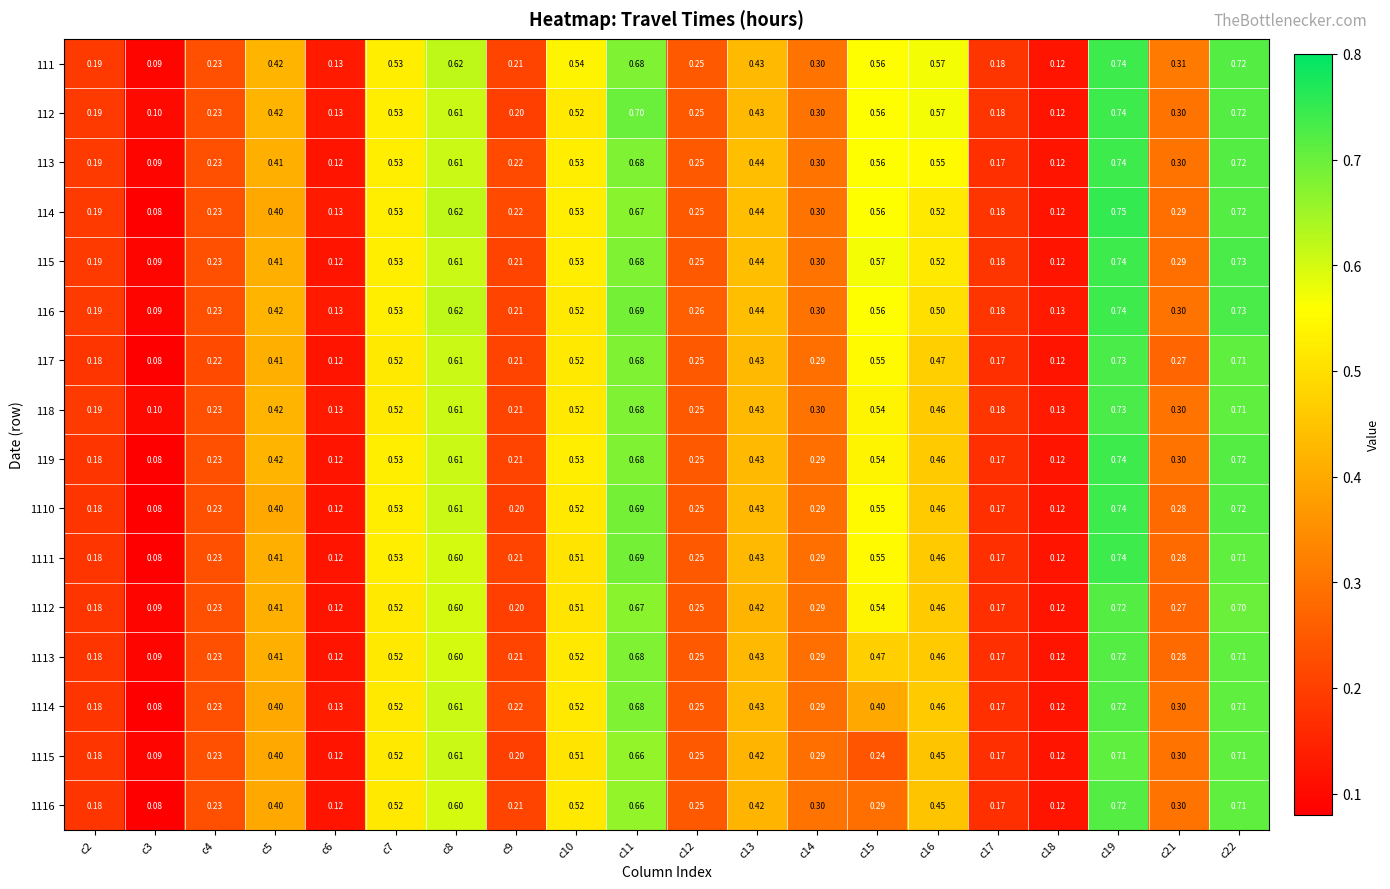

Is the value of 114 at c9 greater than the value of 111 at c8?

No